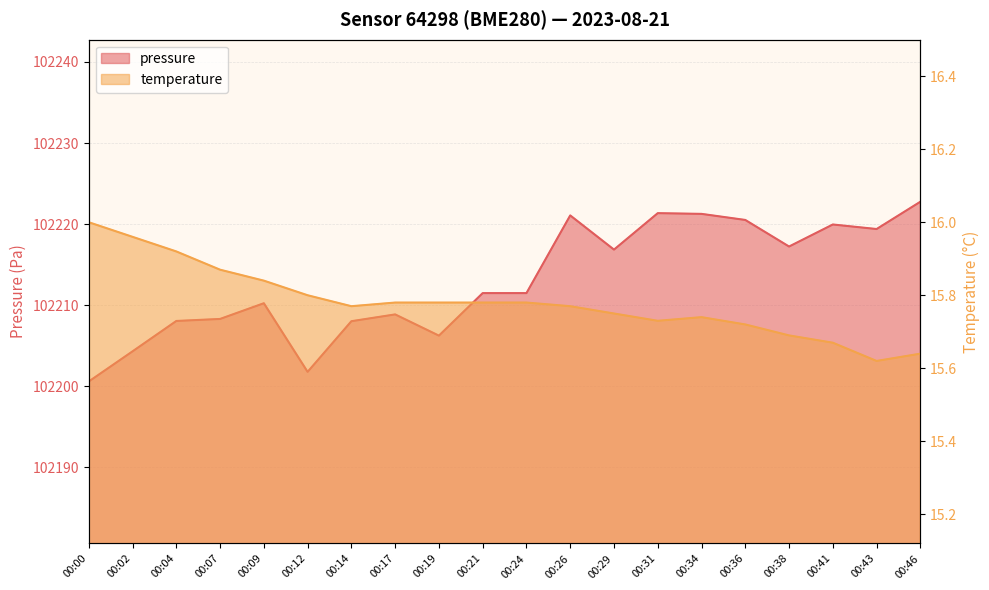

How many lines are shown in the chart?

2